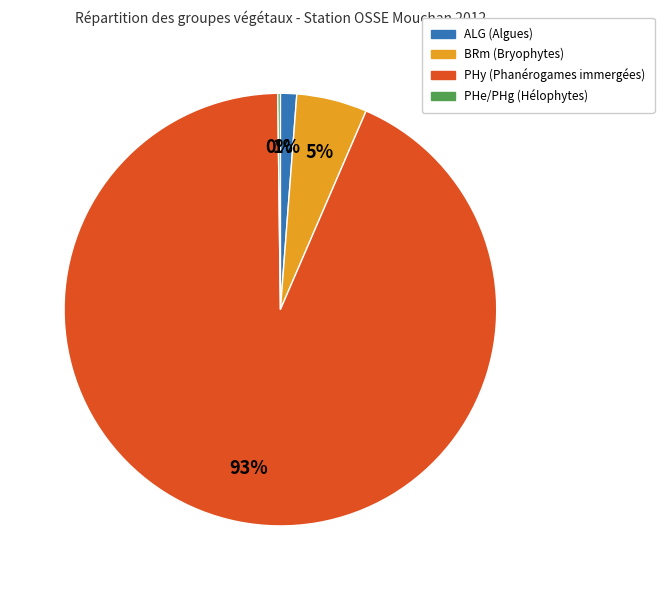

Does any single category account for the majority?

Yes